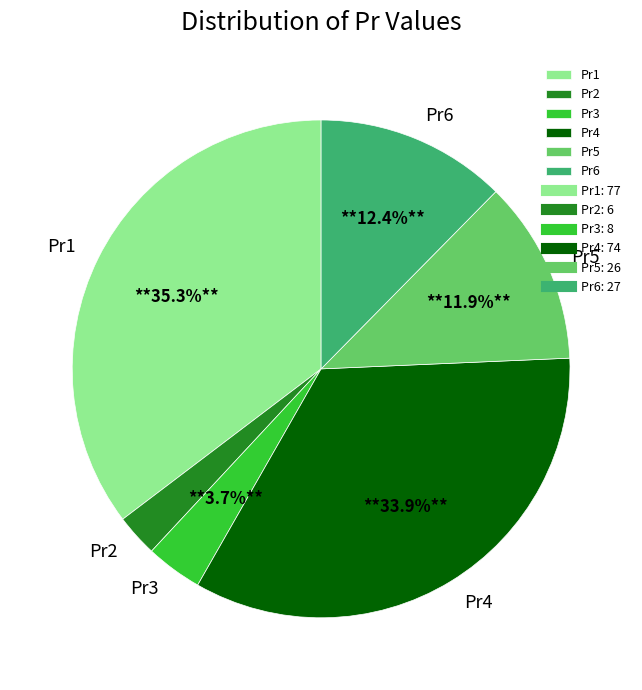

To the nearest percent, what portion does Pr5 represent?

12%